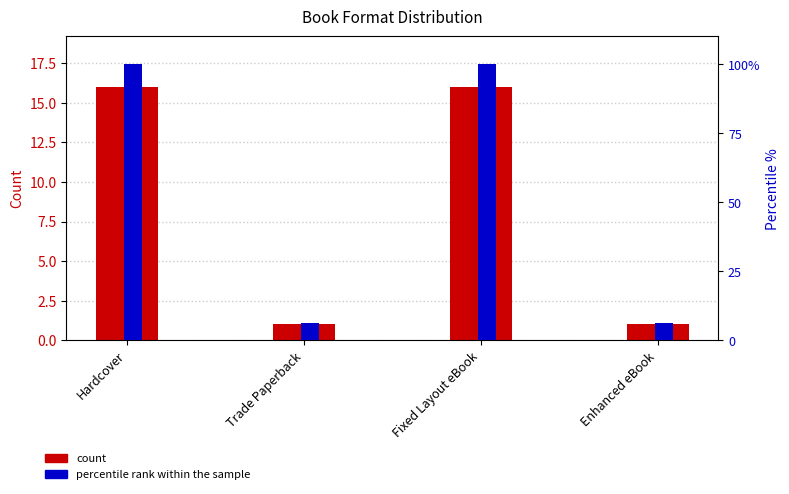

What position from the left is Trade Paperback?

2